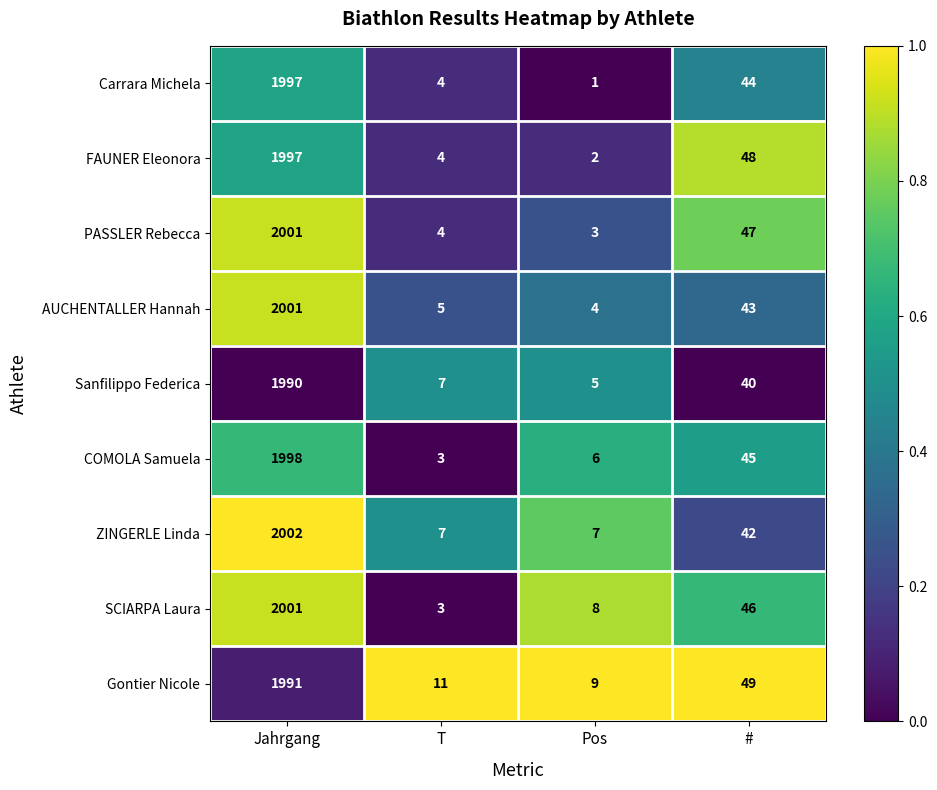

List the labels in order of AUCHENTALLER Hannah value, largest first.

Jahrgang, #, T, Pos